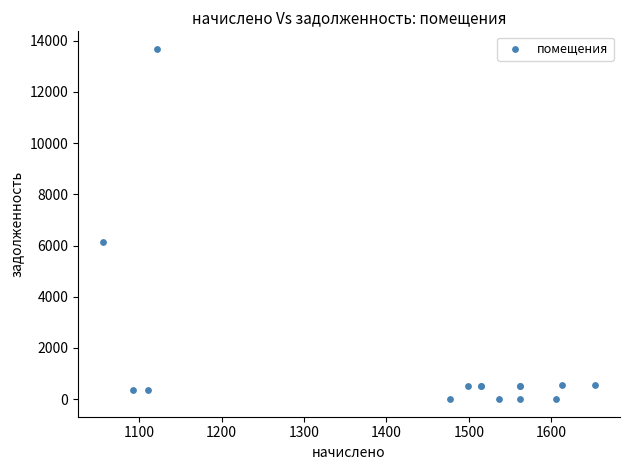

What Y value in the scatter plot is closest to 6841?

6145.4